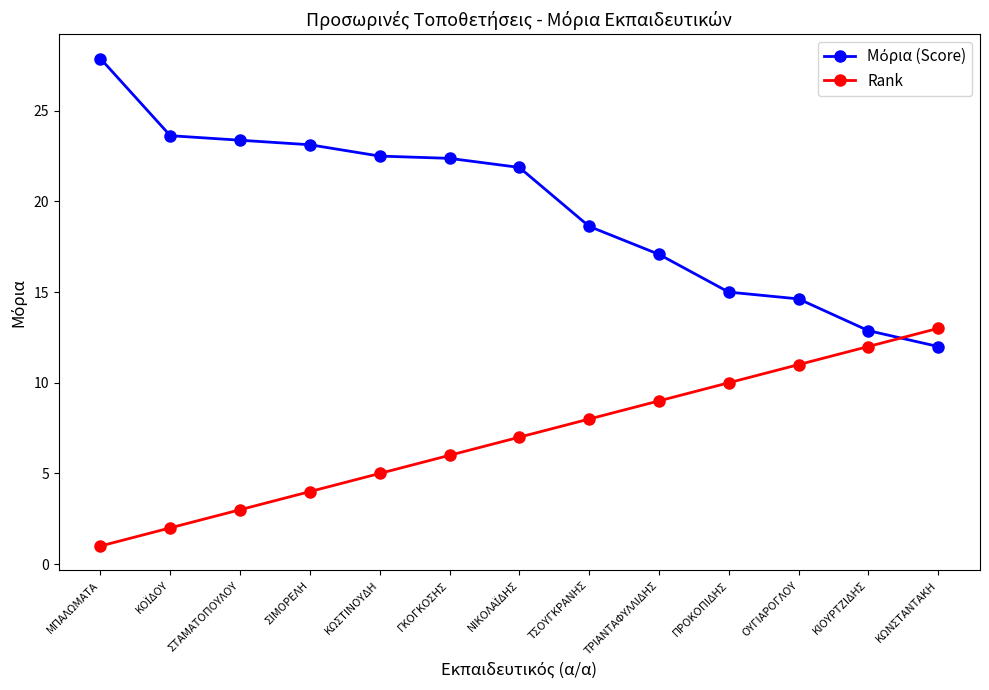

At how many categories does at least one series exceed 25?

1